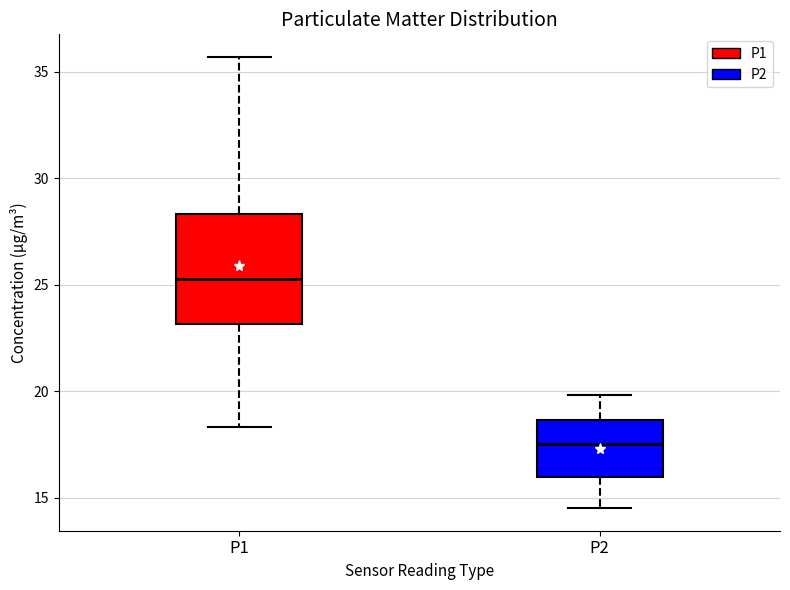

Where is the upper edge of the box for P1 on the y-axis? The values are not printed on the chart, so give them approximately, as read against the axis.

28.5